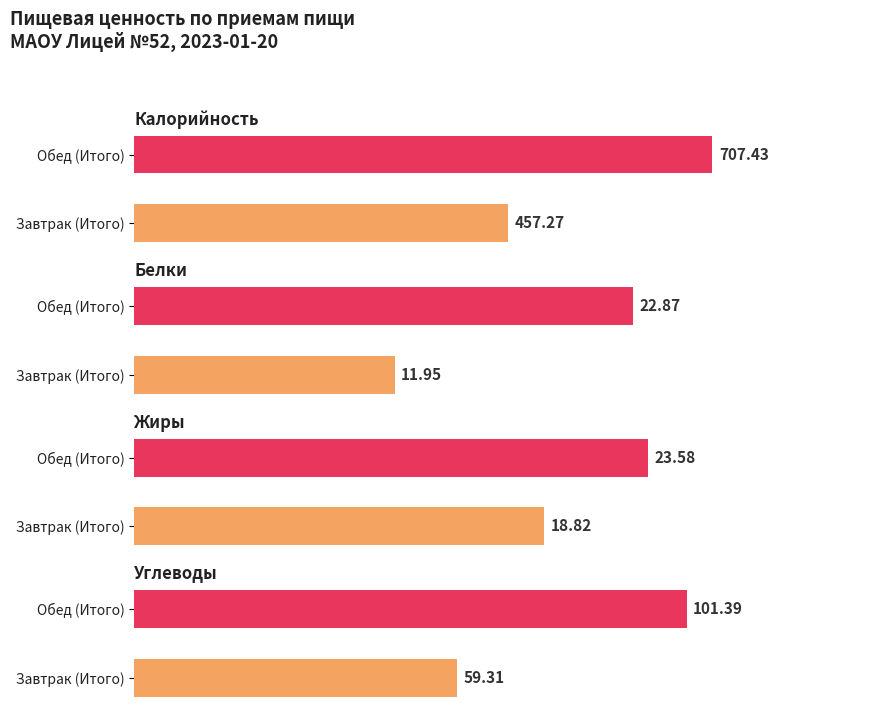

At Завтрак (Итого), list the series in order from smallest to largest.

Белки, Жиры, Углеводы, Калорийность